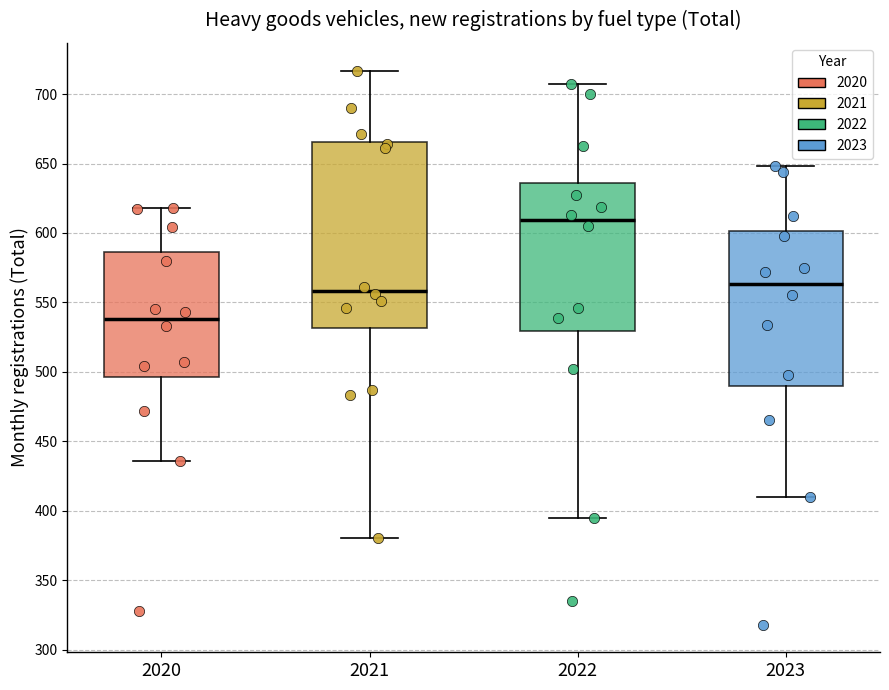

Which box's median line is the lowest?

2020